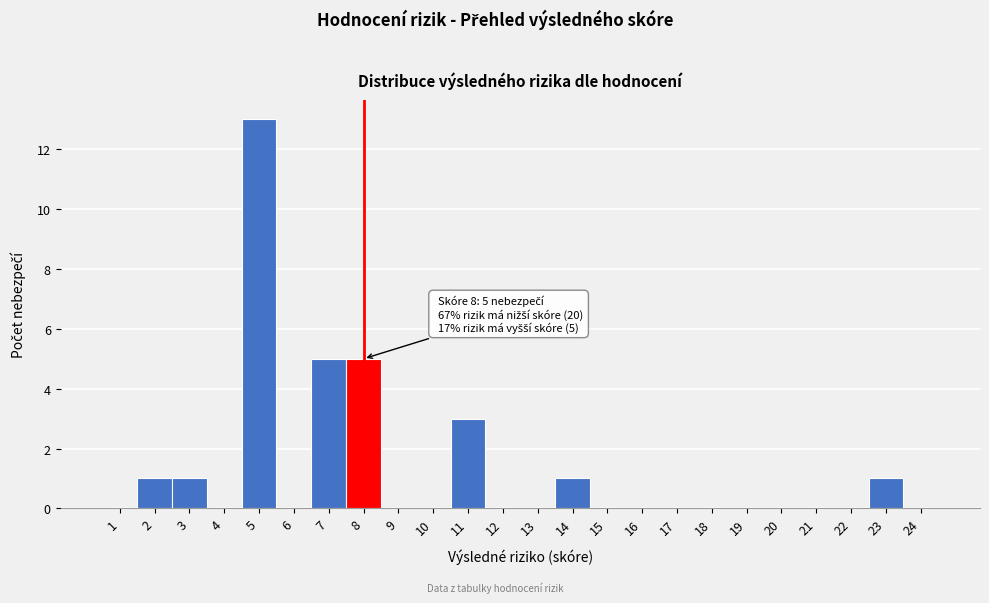

Which range on the x-axis has the tallest bar?

4.5 to 5.5